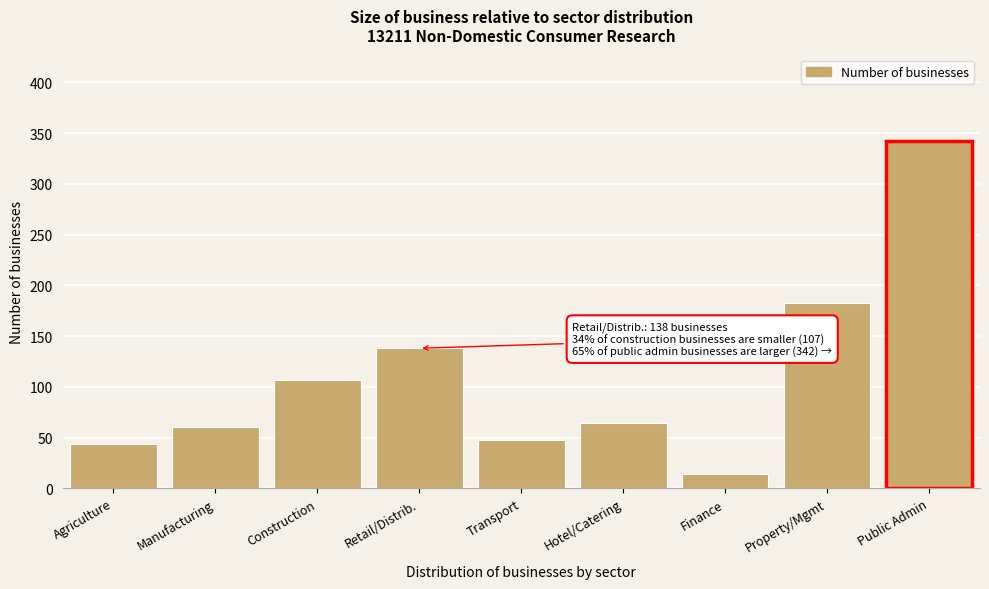

Reading right to left, list all the values displayed in this chart.

Public Admin=342	Property/Mgmt=183	Finance=14	Hotel/Catering=64	Transport=48	Retail/Distrib.=138	Construction=107	Manufacturing=60	Agriculture=44